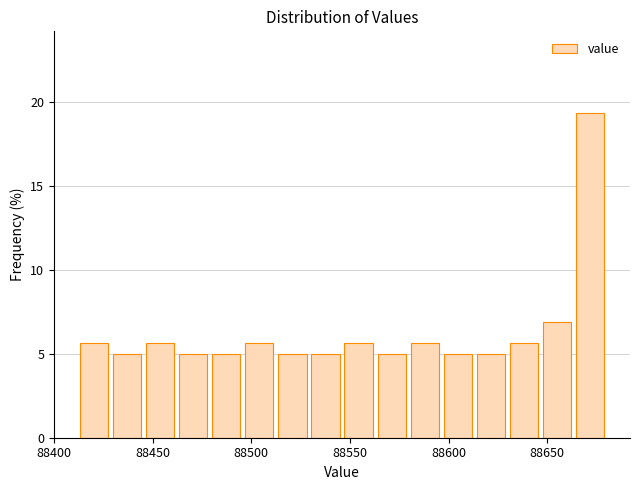

Around what value on the x-axis is the tallest bar? Give the approximate position of its centre, as read against the axis.

88670